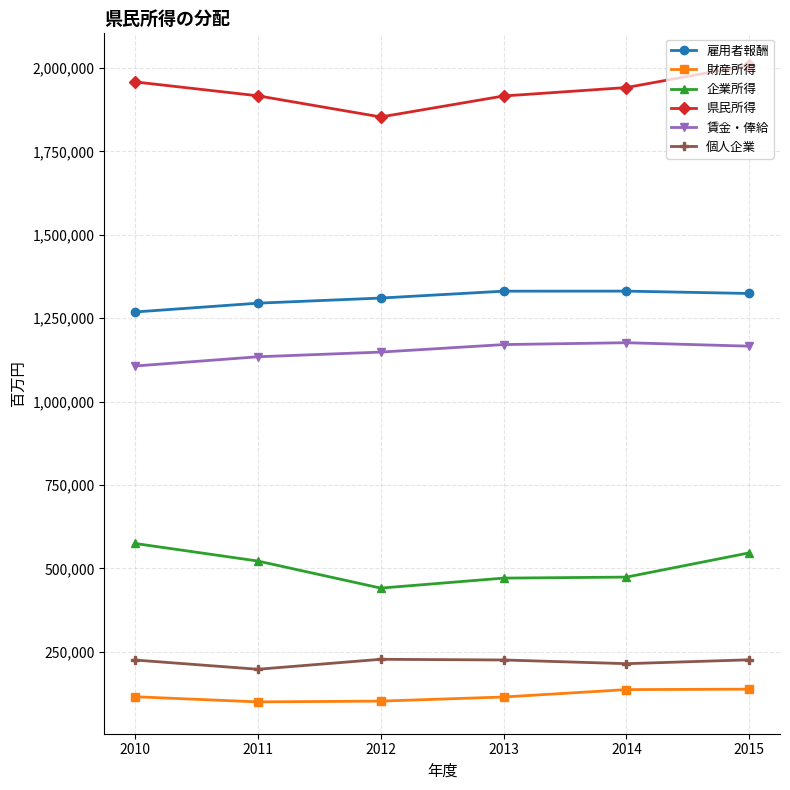

What is the minimum value shown in the chart?

99709